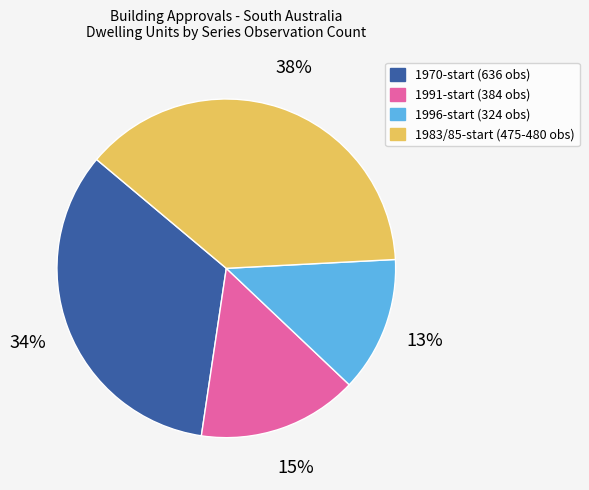

To the nearest percent, what is the difference between the largest and smallest slice percentages?

25%